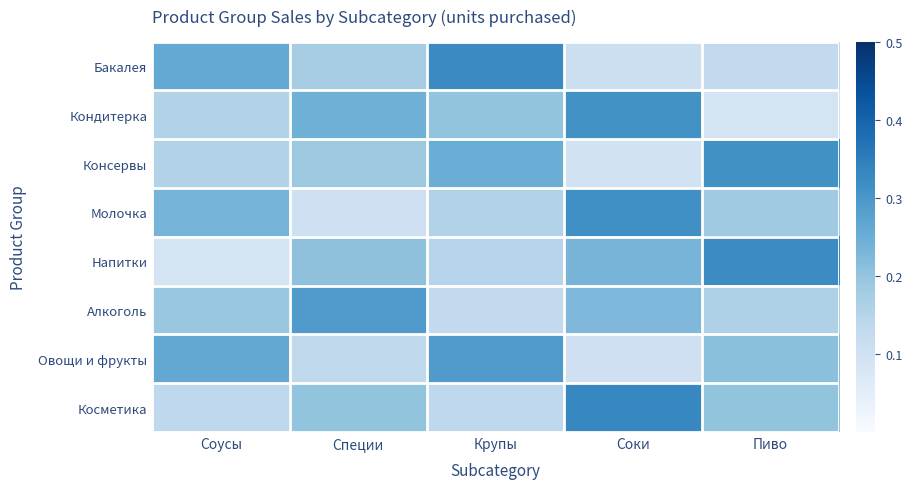

What is the difference between the highest and lowest values at Пиво?

0.2